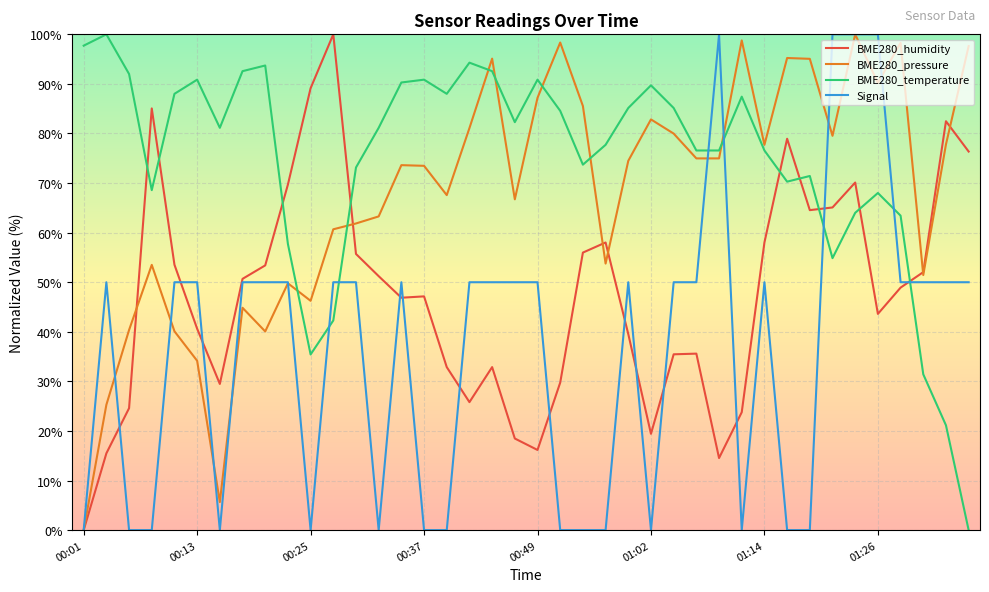

List the series in order of their overall mean, lowest first.

Signal, BME280_humidity, BME280_pressure, BME280_temperature